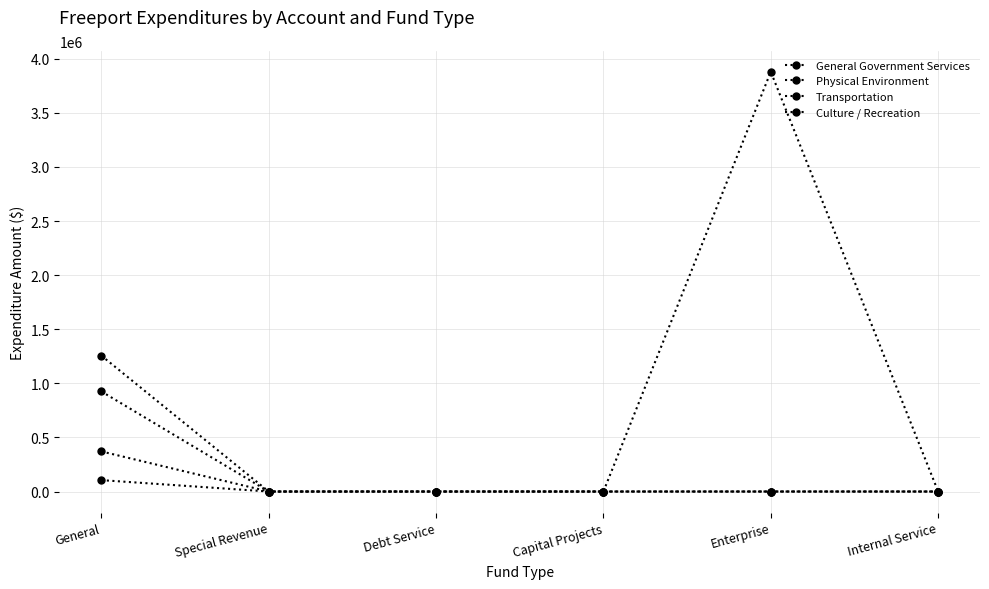

Which series has the widest spread of values?

Physical Environment